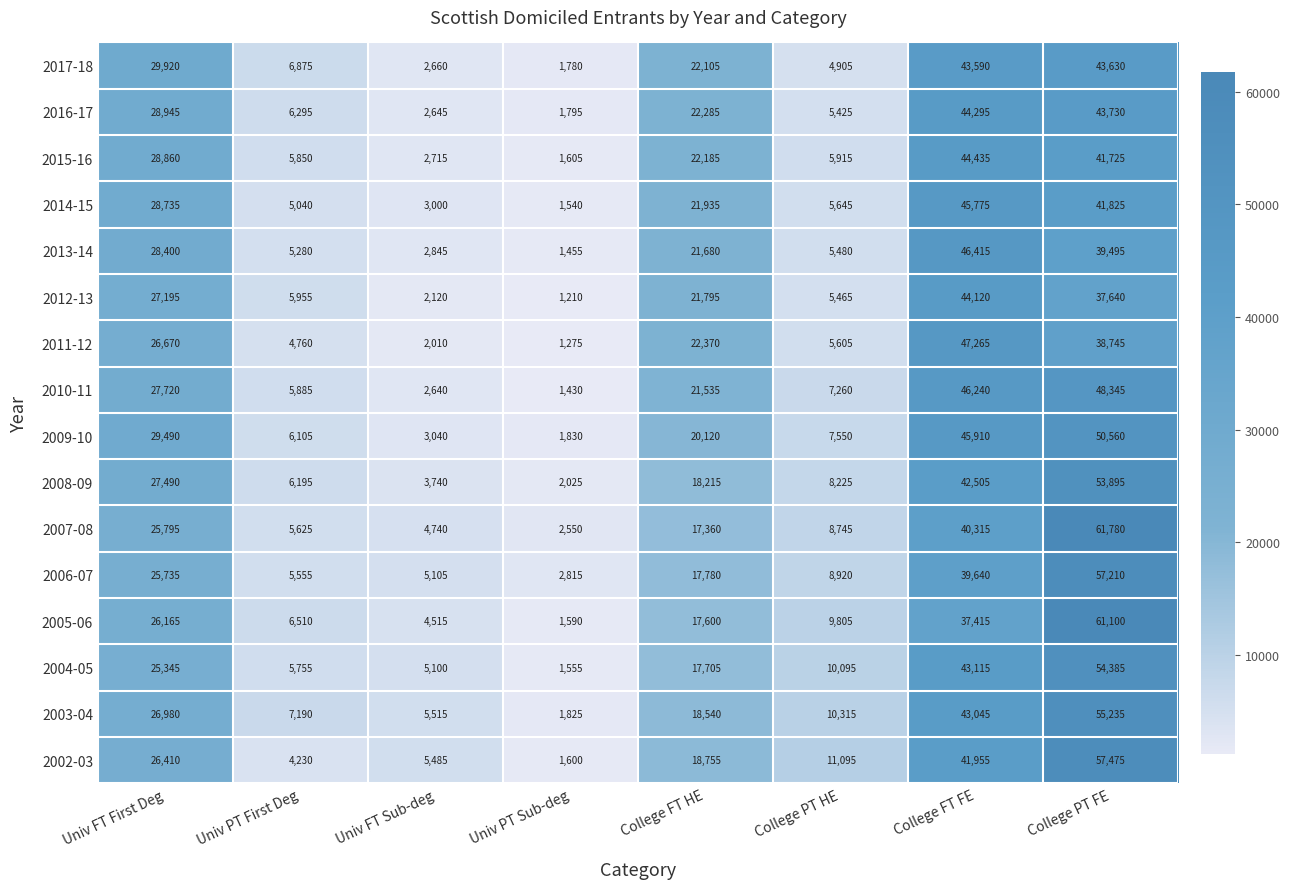

Which label corresponds to the largest value in the chart?

College PT FE